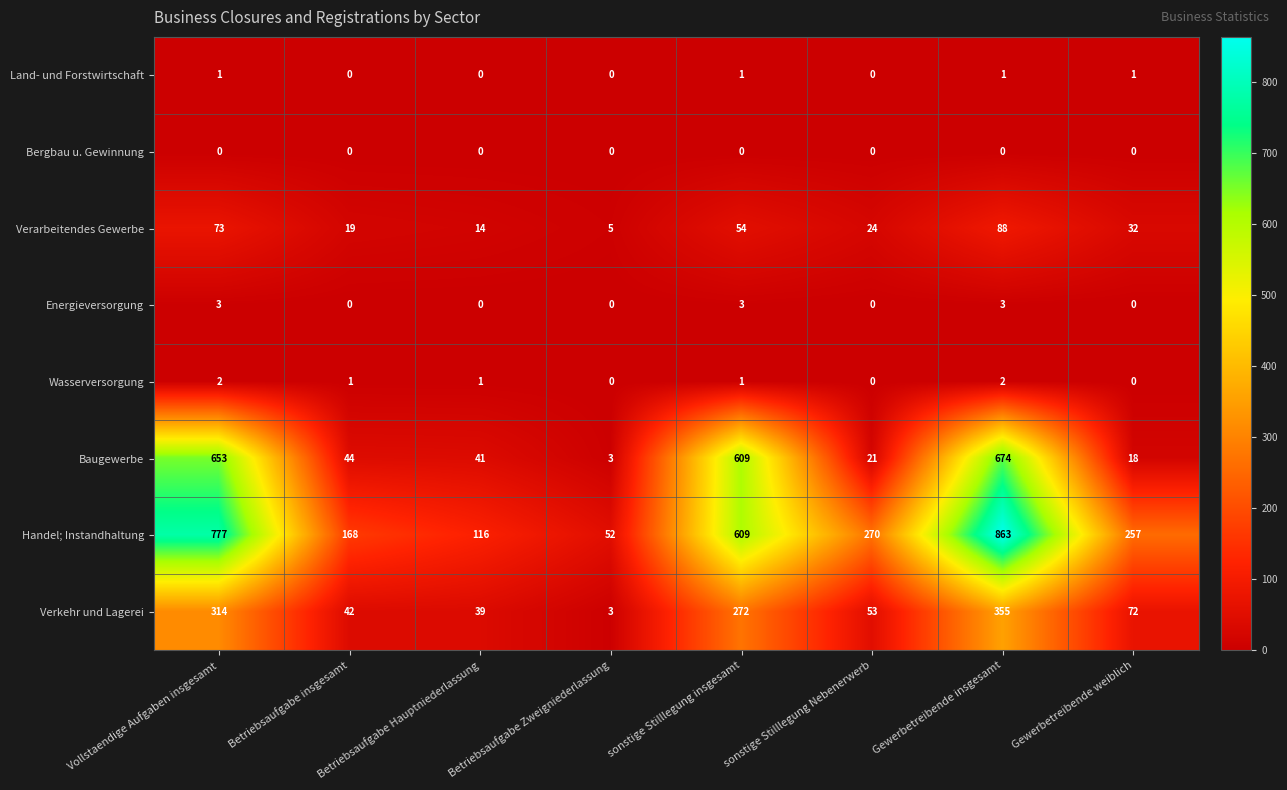

Rank the series by their maximum value, from highest to lowest.

Handel; Instandhaltung, Baugewerbe, Verkehr und Lagerei, Verarbeitendes Gewerbe, Energieversorgung, Wasserversorgung, Land- und Forstwirtschaft, Bergbau u. Gewinnung